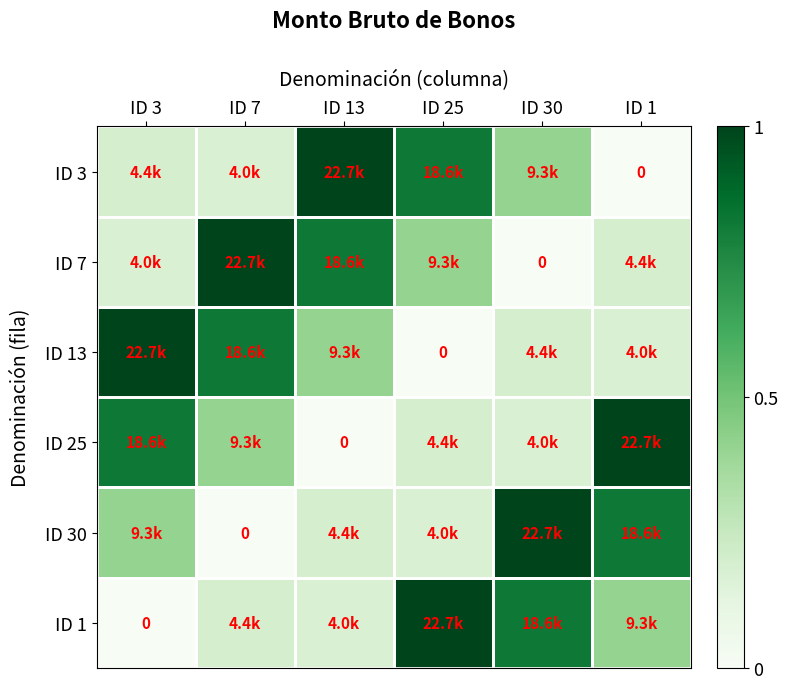

Is it true that ID 25 equals 1.3 at ID 3?

False